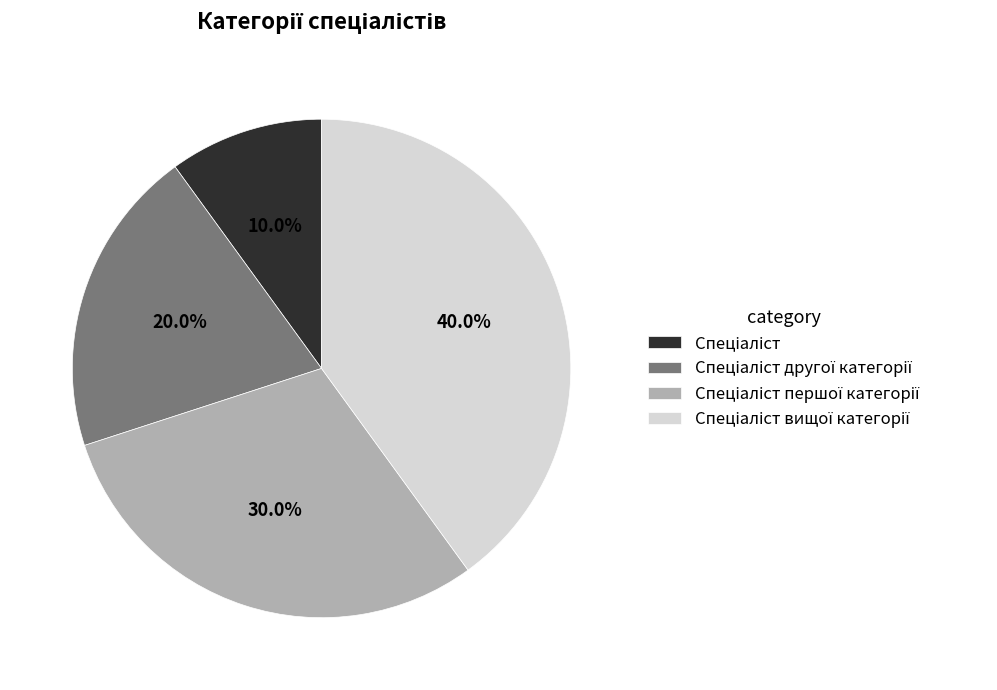

How many segments does this pie chart have?

4